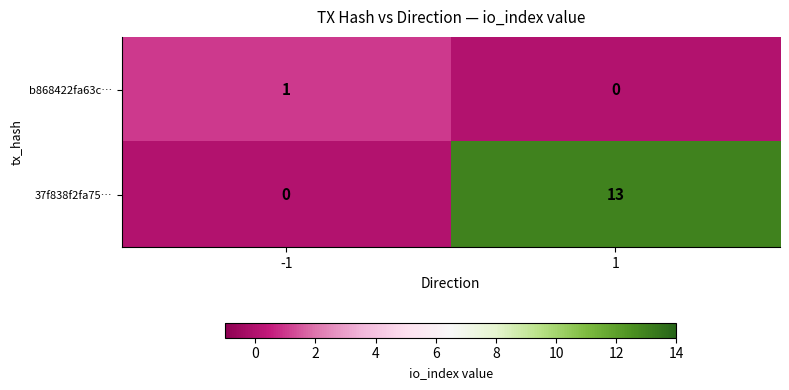

Reading left to right, extract all data points from this chart.

b868422fa63c…: 1	0
37f838f2fa75…: 0	13